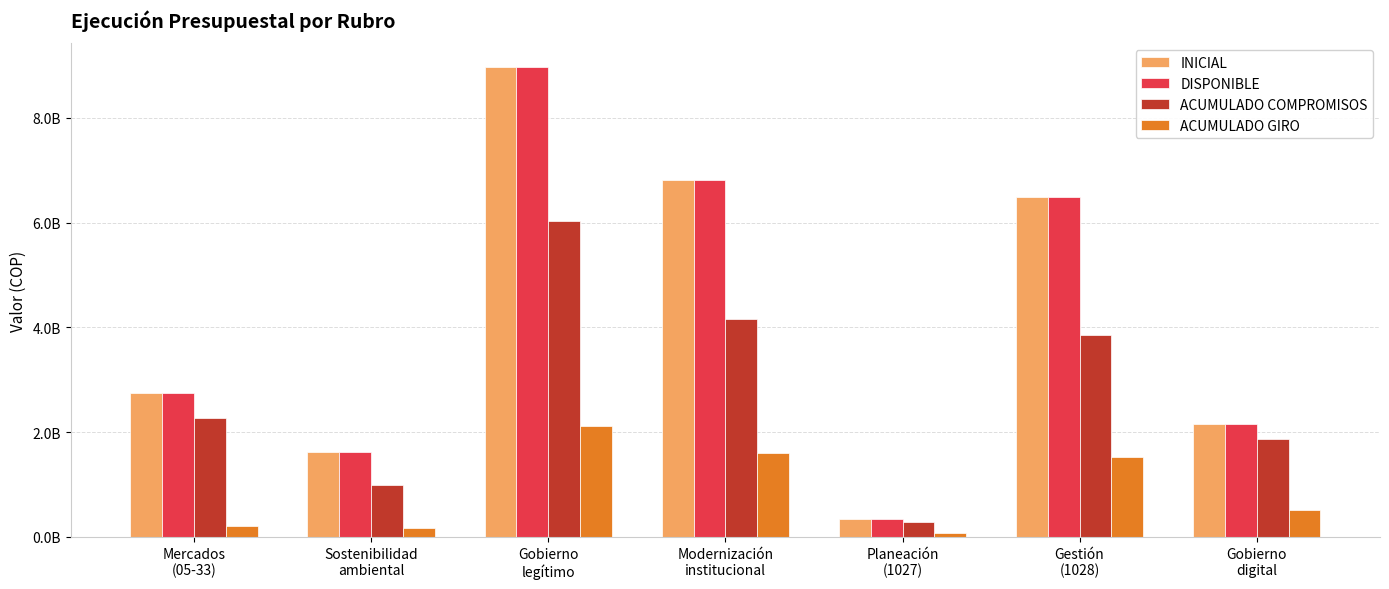

What are all the series names shown in the legend?

INICIAL, DISPONIBLE, ACUMULADO COMPROMISOS, ACUMULADO GIRO